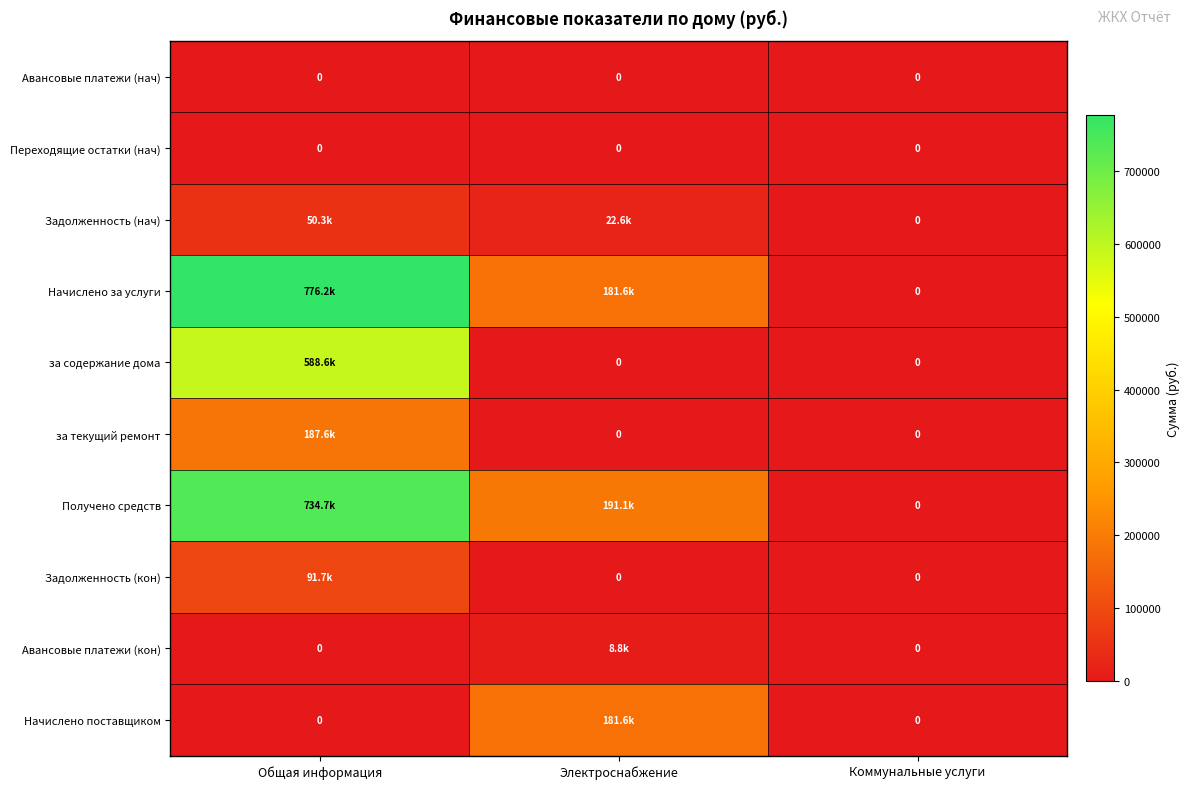

What is the average value of the за текущий ремонт series?

62532.0